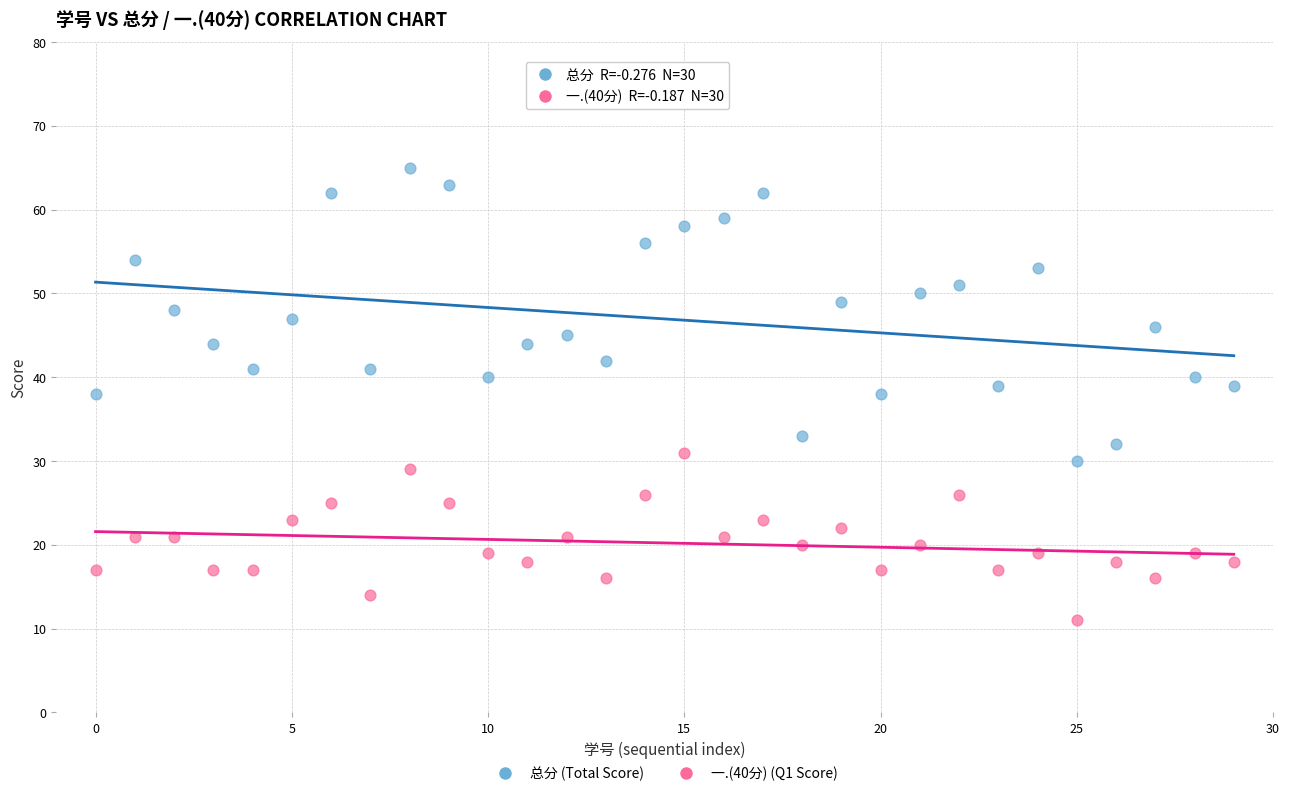

What are all the series names shown in the legend?

总分 (Total Score), 一.(40分) (Q1 Score)